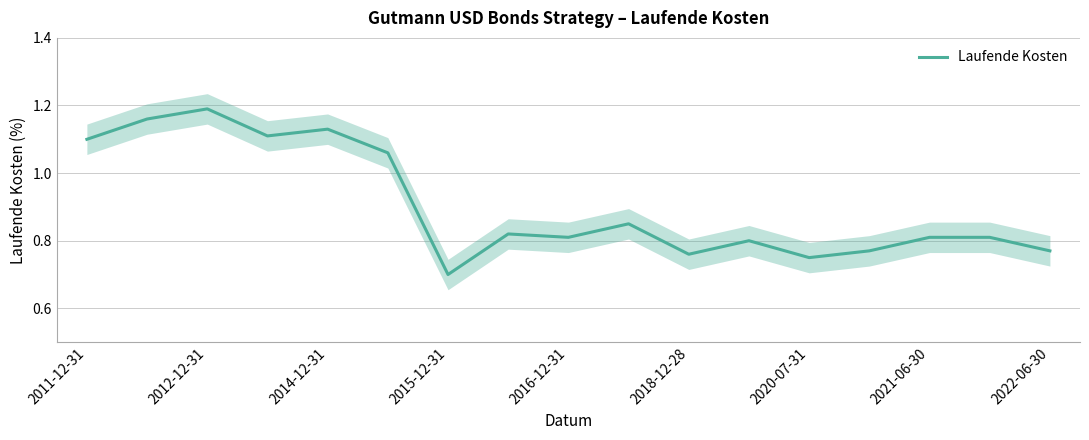

How many lines are shown in the chart?

1